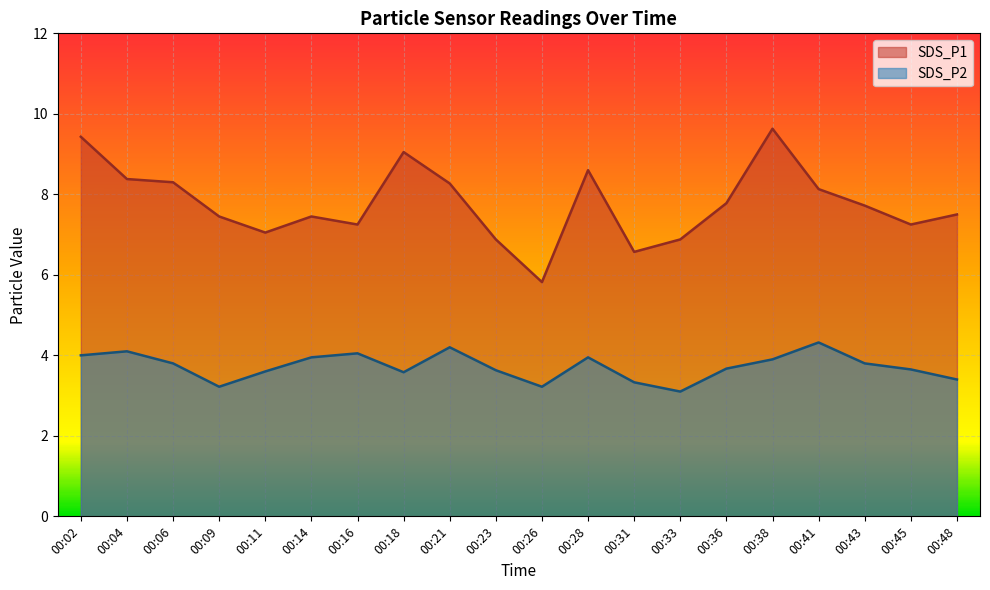

At how many categories does at least one series exceed 3?

20